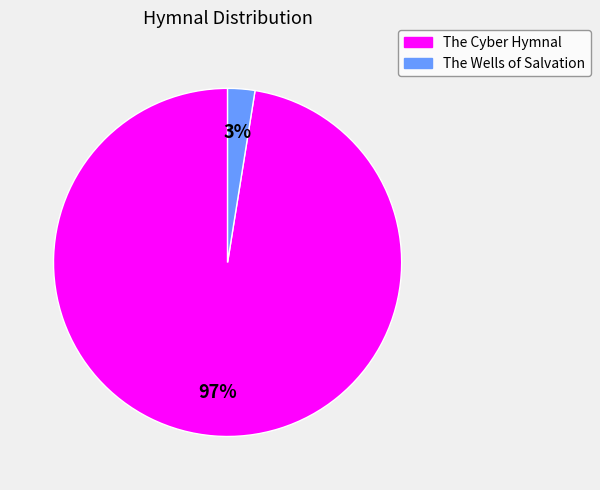

Does any single category account for the majority?

Yes